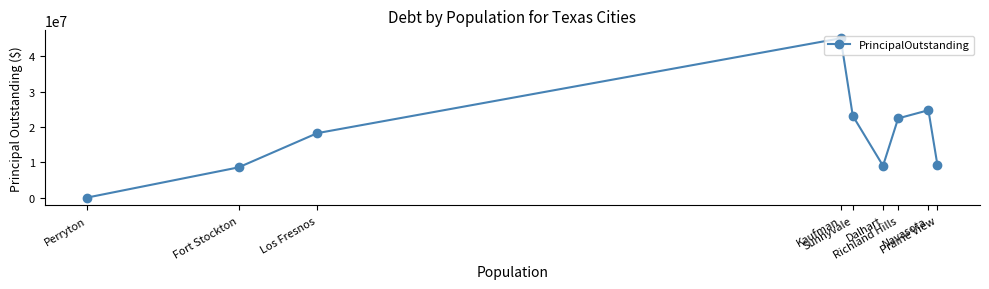

What is the label of the 1st point from the left?

Perryton